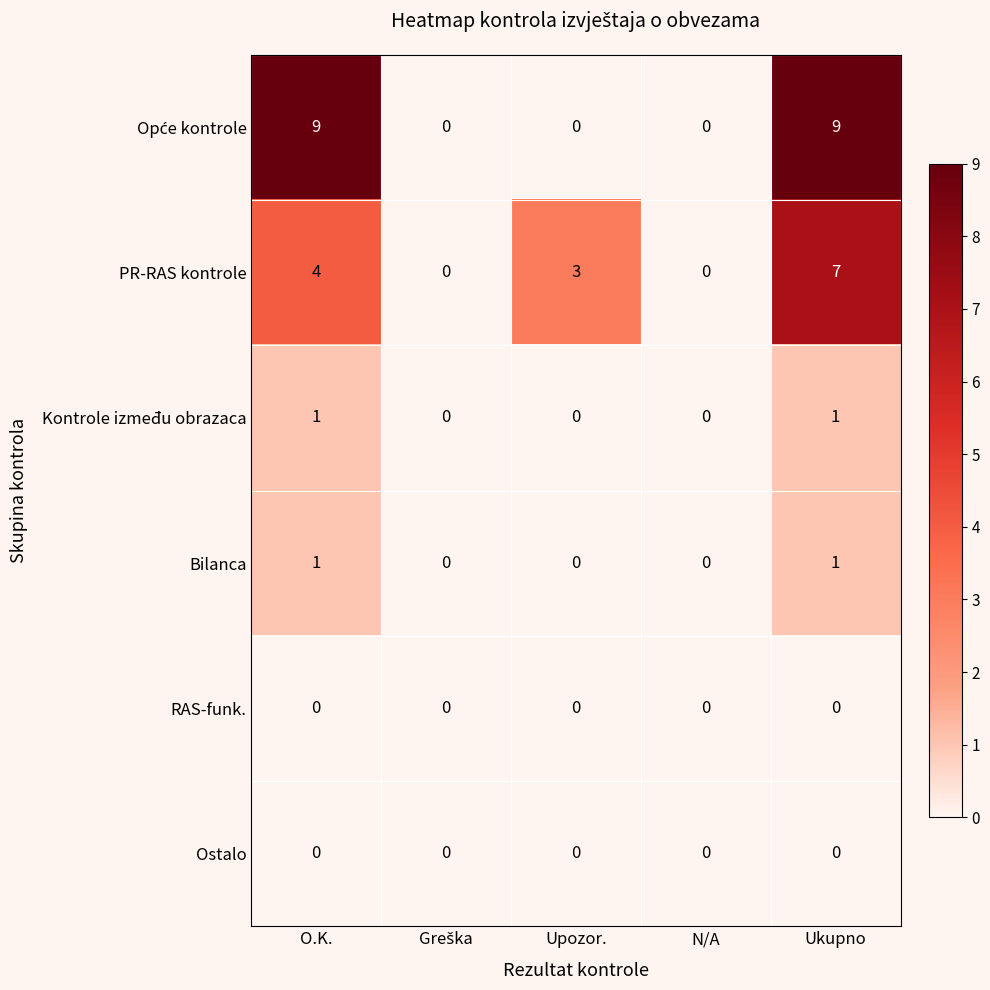

What is the total value across all series at Ukupno?

18